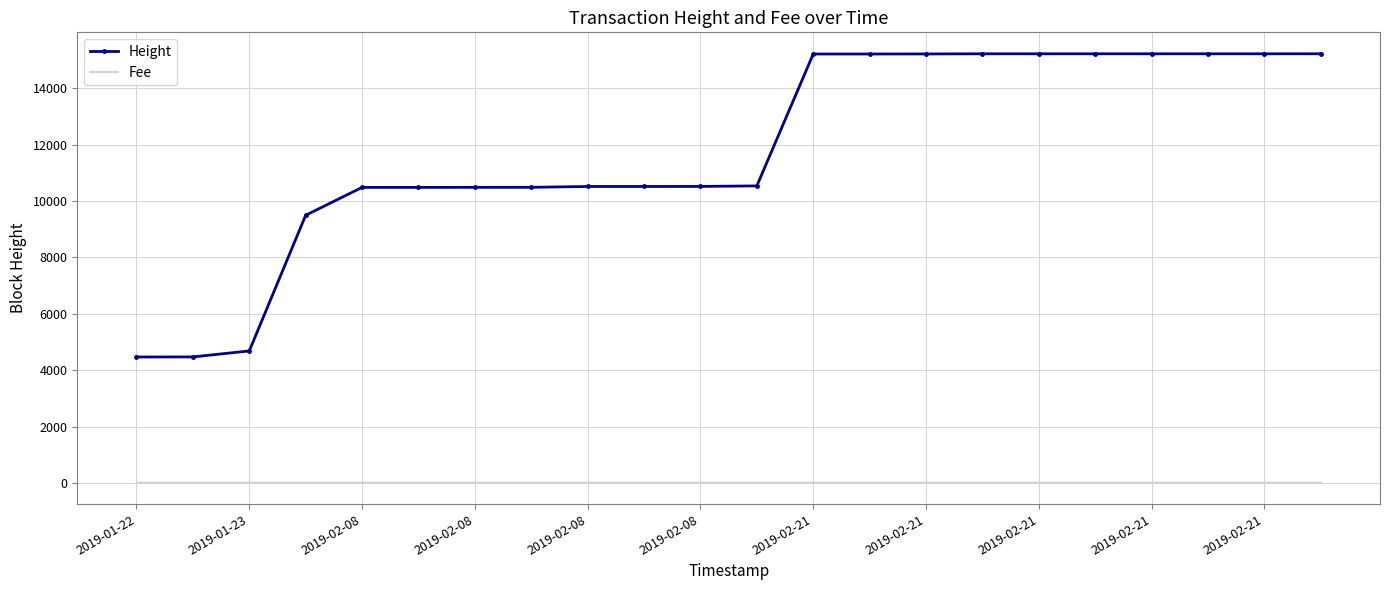

Which series has the largest total across all categories?

Height